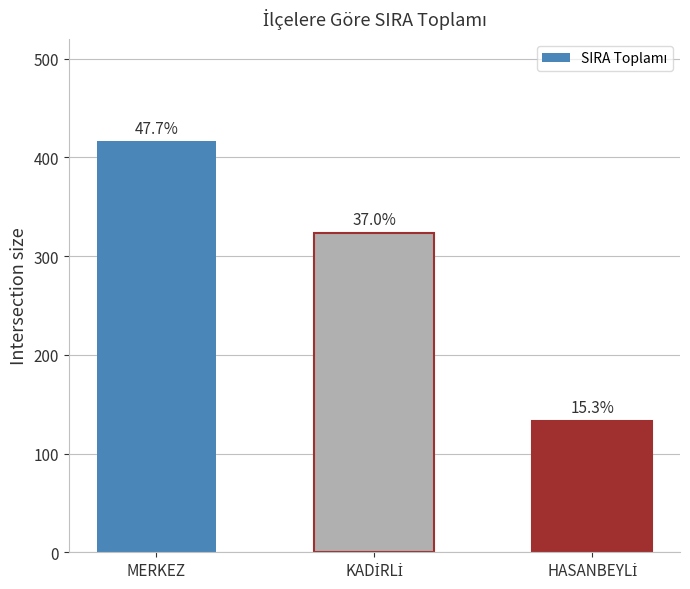

Is it true that the value at KADİRLİ is 323?

True